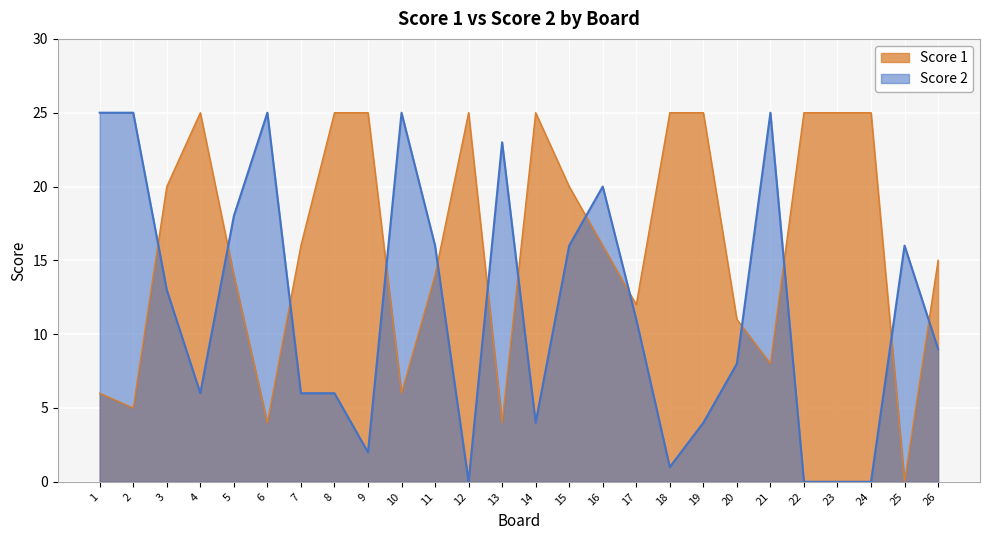

List the series in order of their overall mean, highest first.

Score 1, Score 2